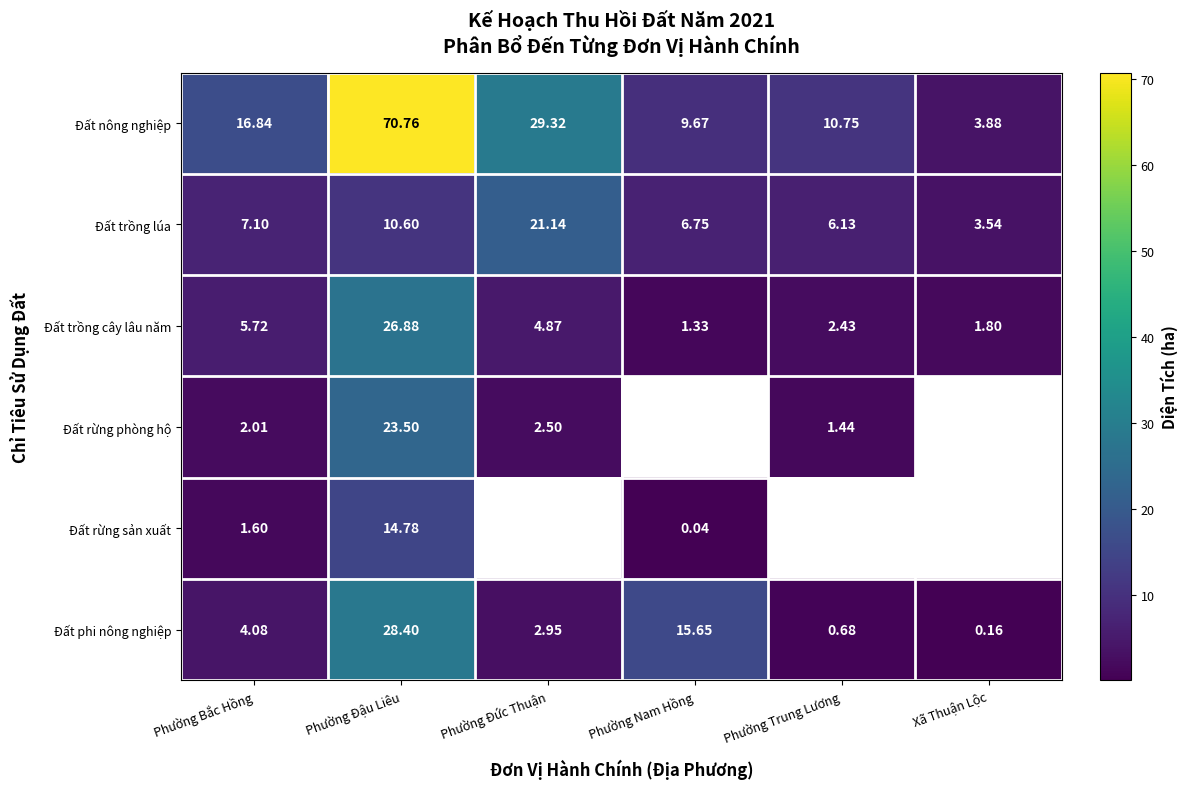

Is it true that Đất rừng sản xuất equals 1.6 at Phường Bắc Hồng?

True